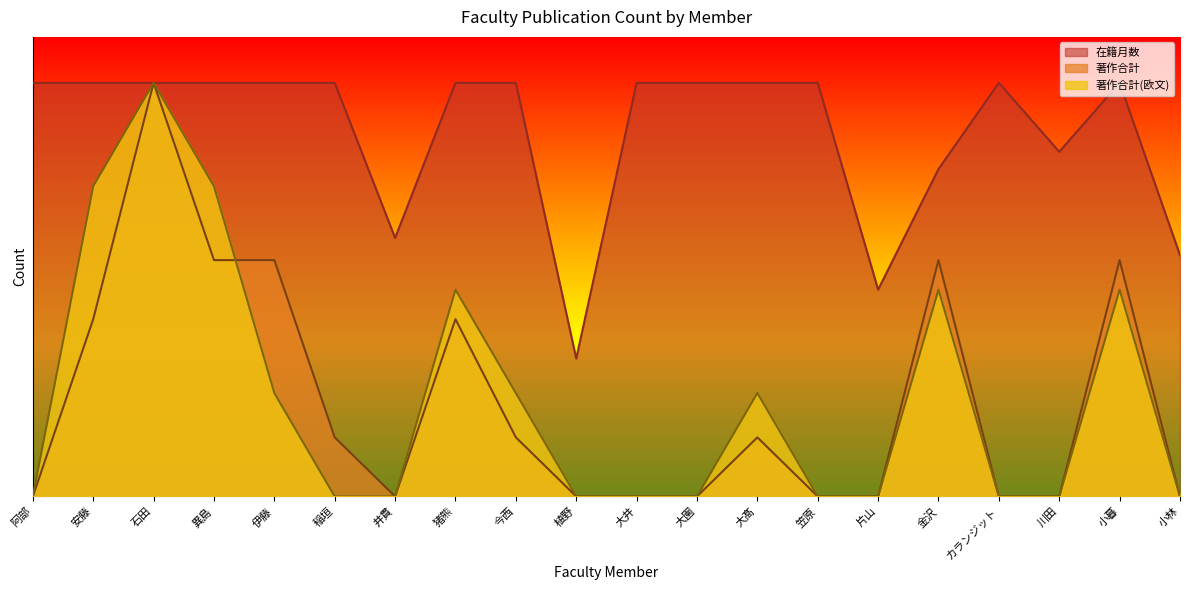

What is the value of the 著作合計(欧文) point at the 16th from the left?

4.5